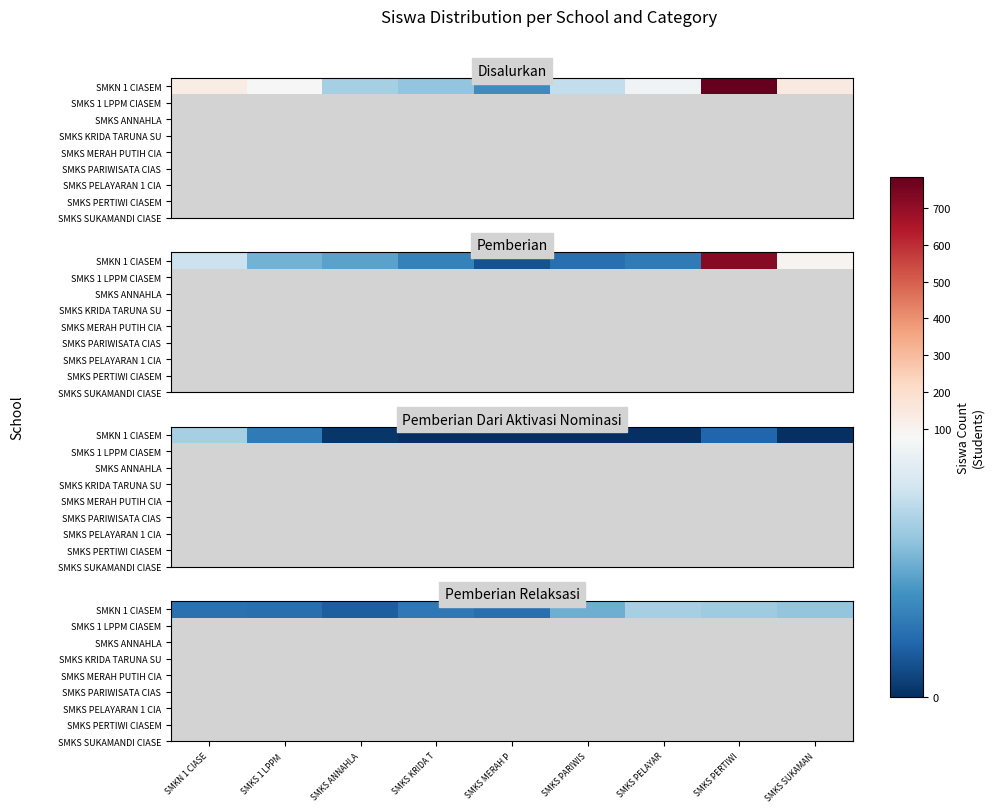

What is the smallest value displayed?

14